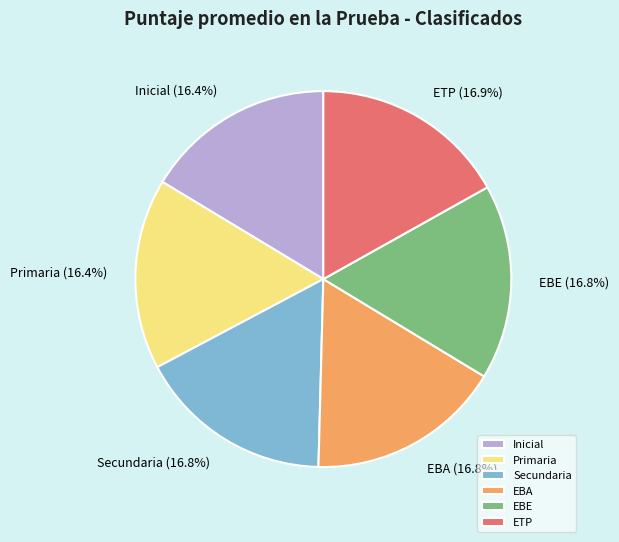

Does any single category account for the majority?

No